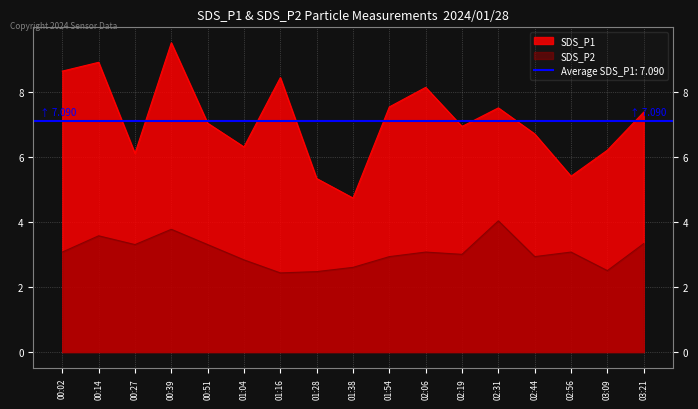

What is the value of the SDS_P1 point at the 3rd from the left?

6.1